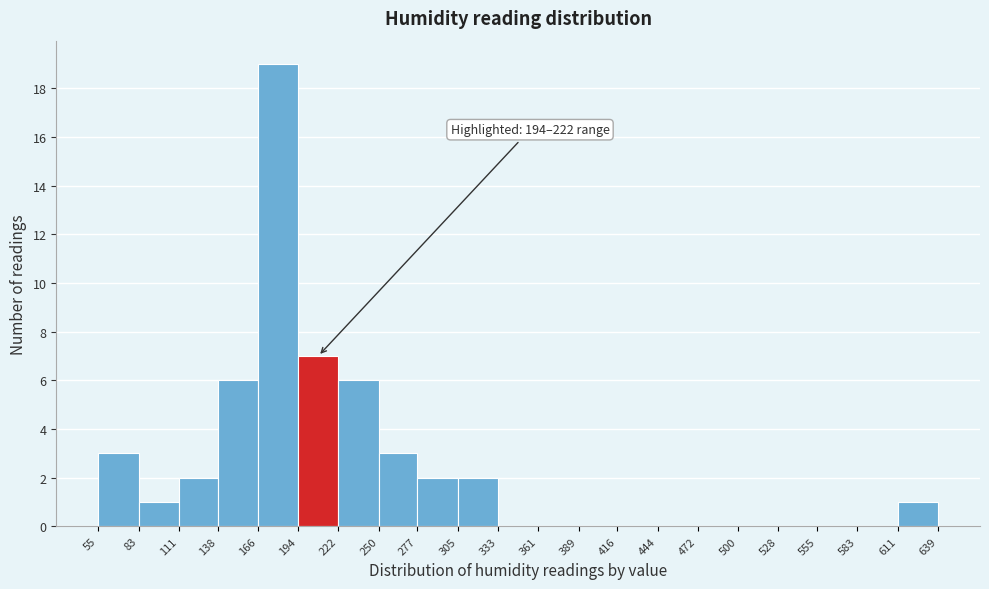

Over which range of the x-axis is the bar tallest?

166 to 194